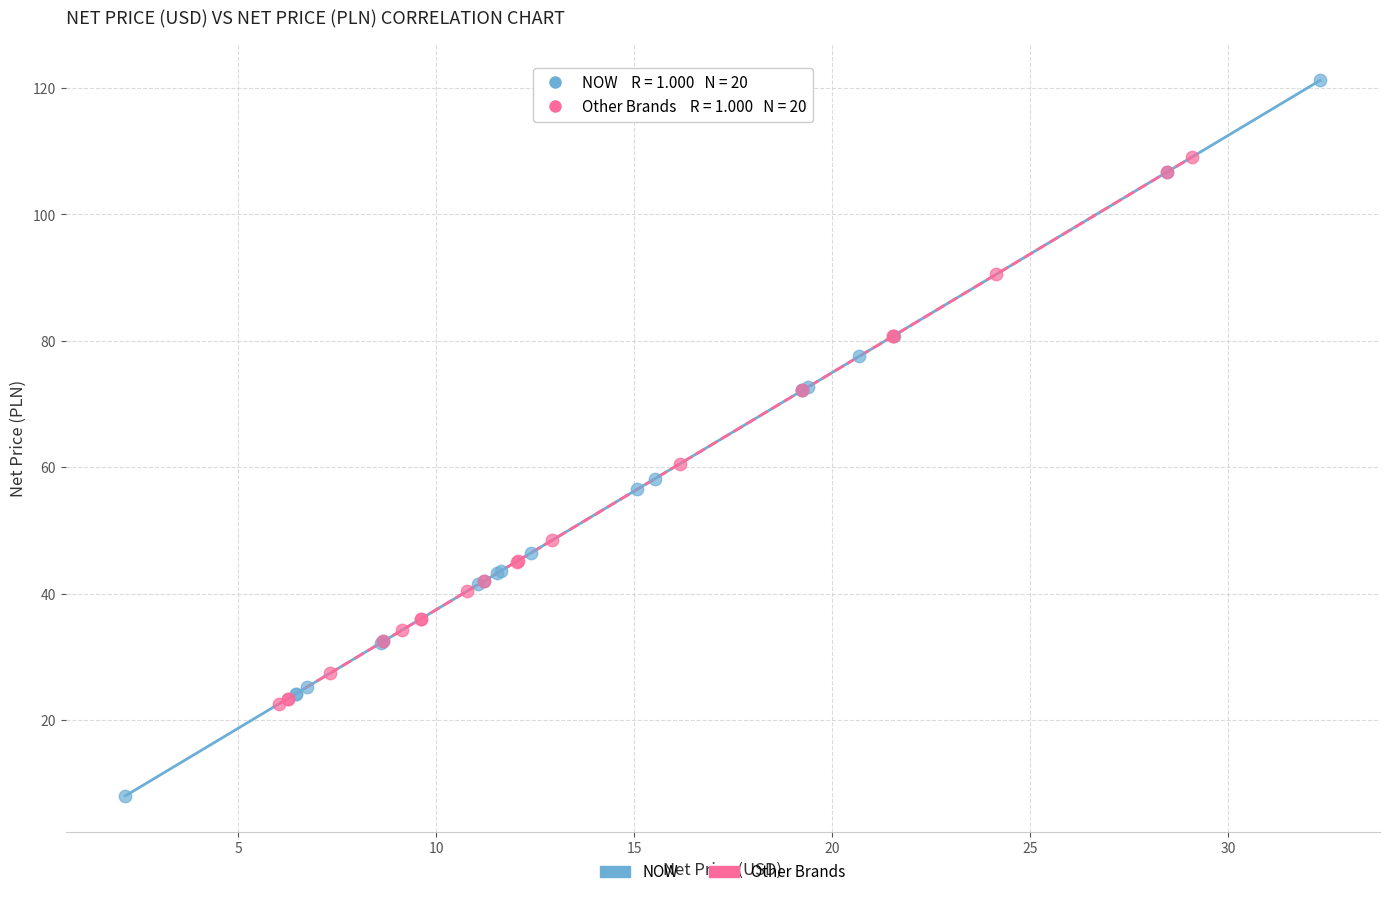

Which series contains the highest Y value?

NOW